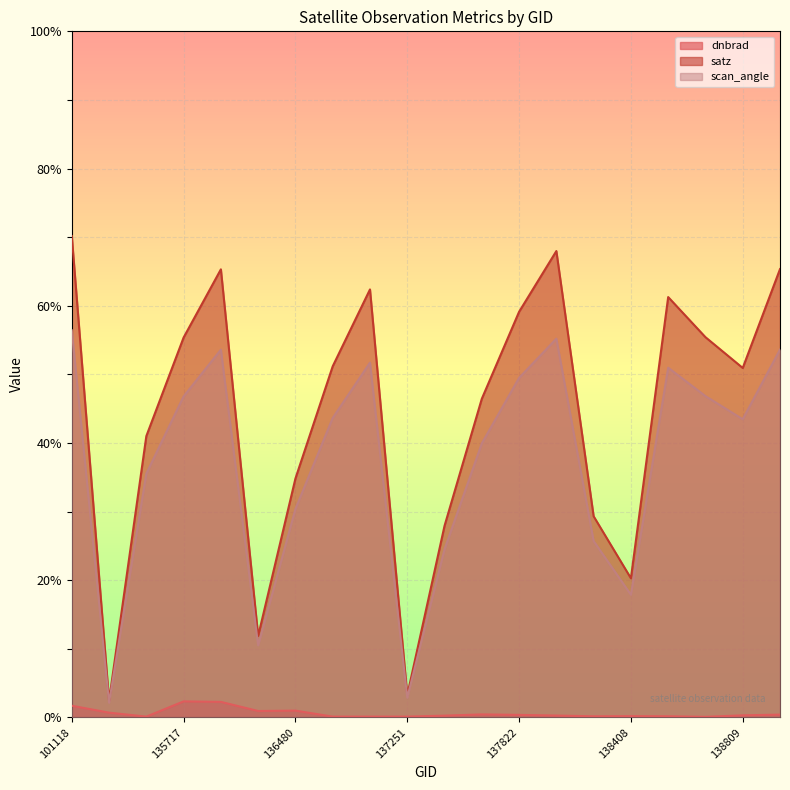

Which series has the largest total across all categories?

satz